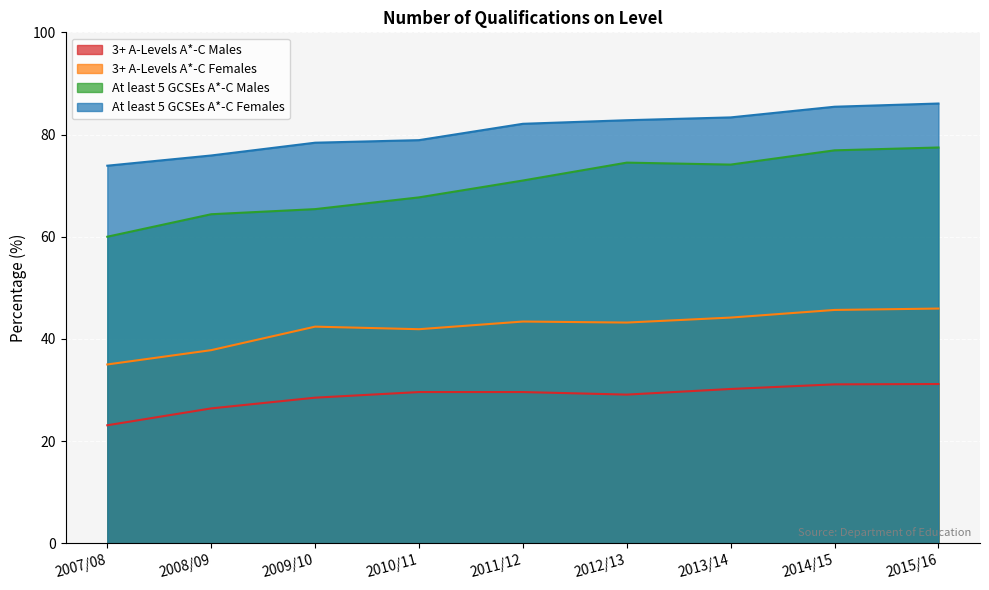

At which category is the sum across all series the highest?

2015/16